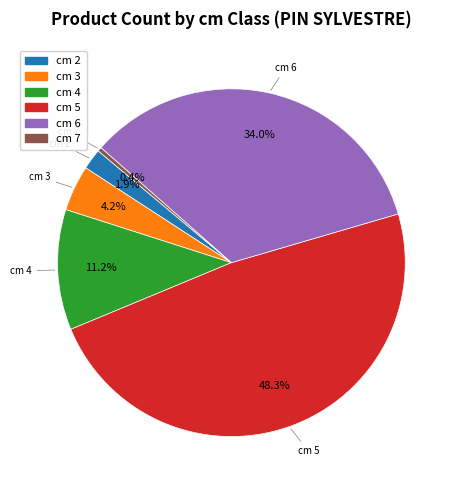

Which has a higher value, cm 5 or cm 2?

cm 5